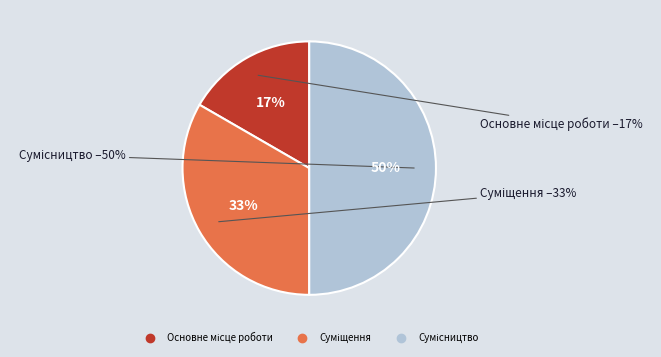

Count the number of slices in the pie.

3